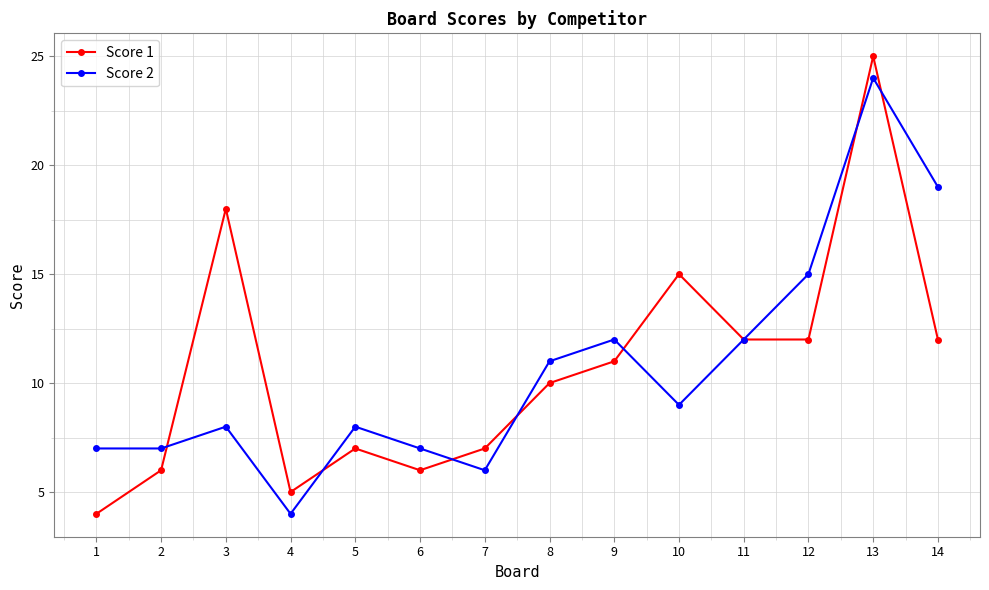

After their last crossing, which series has the higher values: Score 1 or Score 2?

Score 2